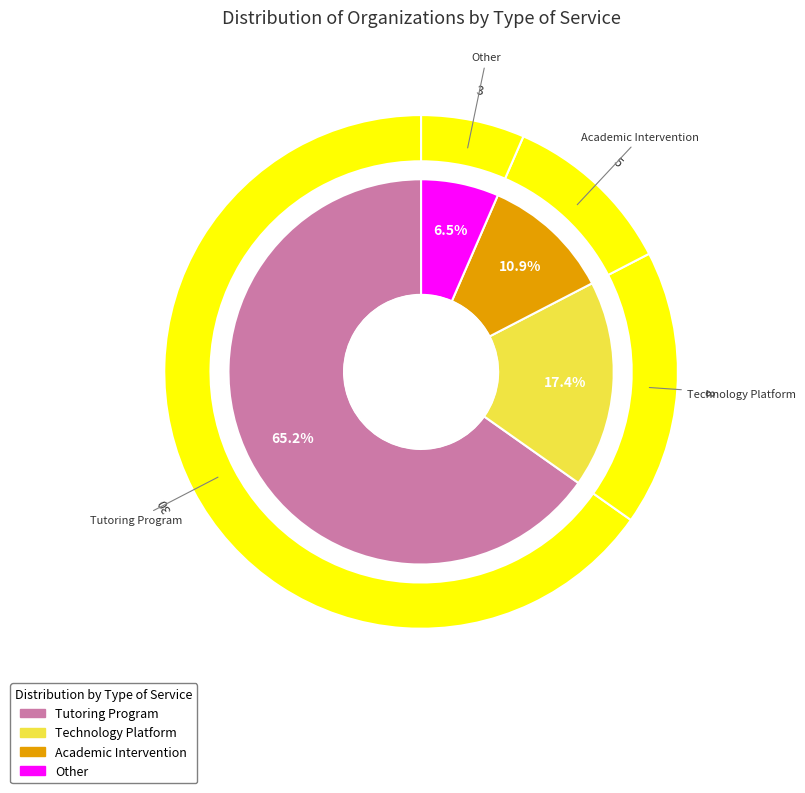

To the nearest percent, what is the difference between the Academic Intervention and Tutoring Program slice percentages?

54%